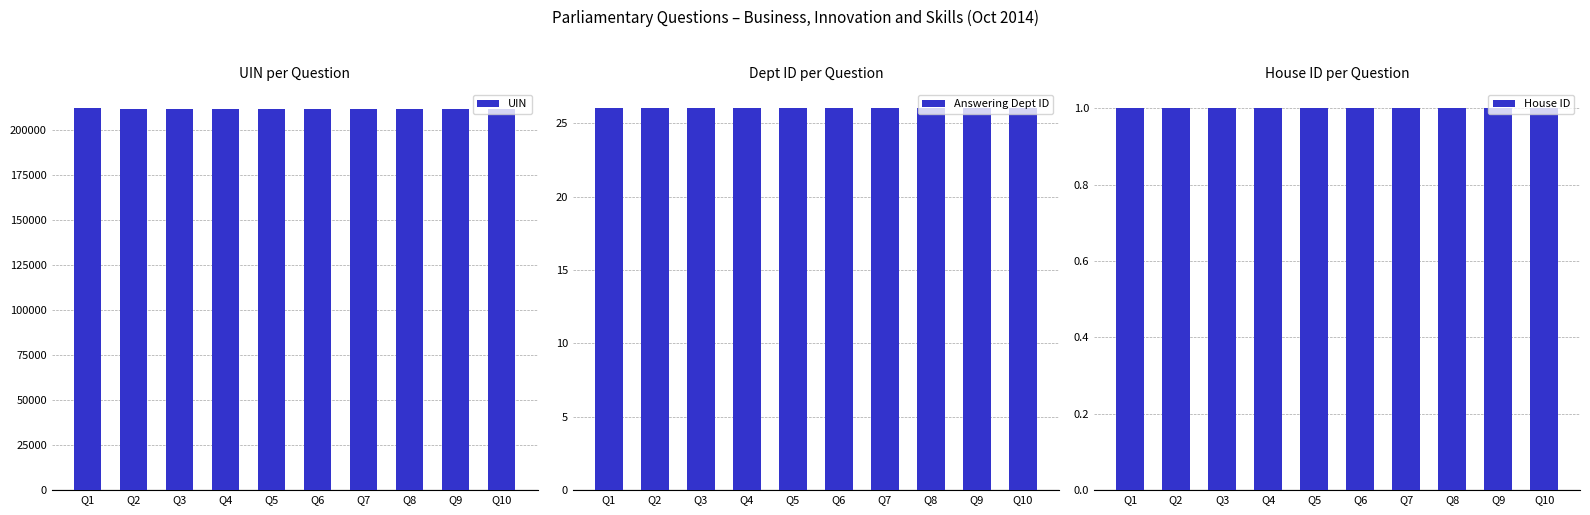

What is the value of the UIN bar at the 1st from the left?

211767